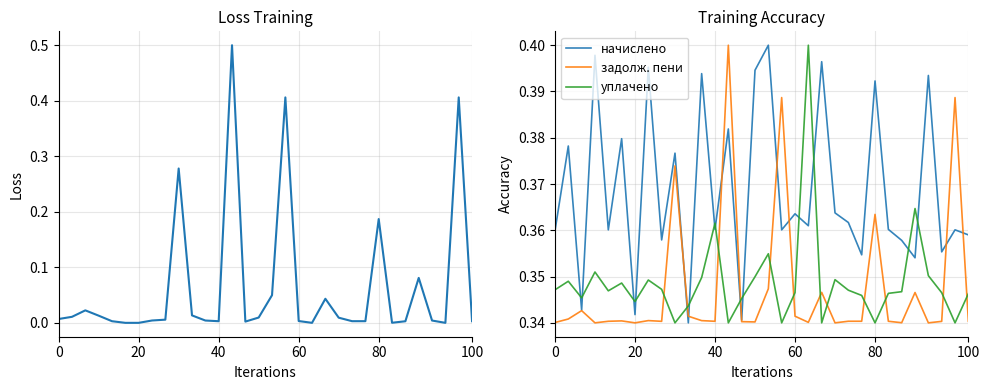

How many times do начислено and уплачено cross each other?

14